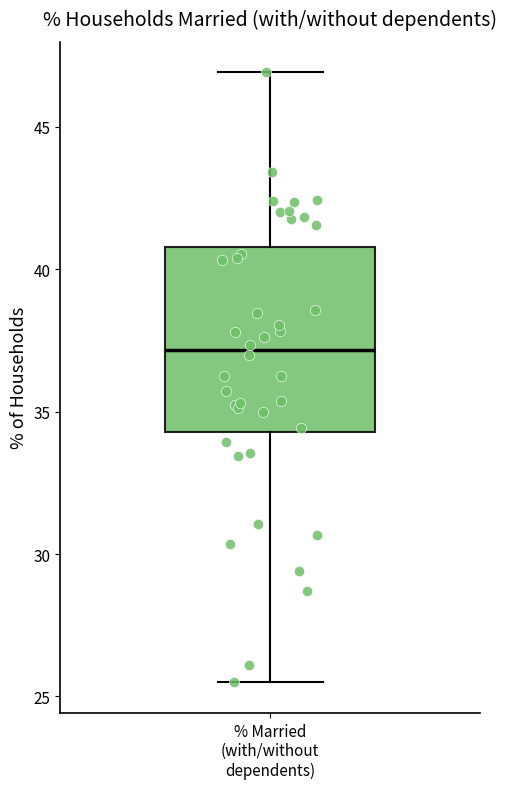

Where does the median line of the box for % Married (with/without dependents) sit on the y-axis? The values are not printed on the chart, so give them approximately, as read against the axis.

37.0